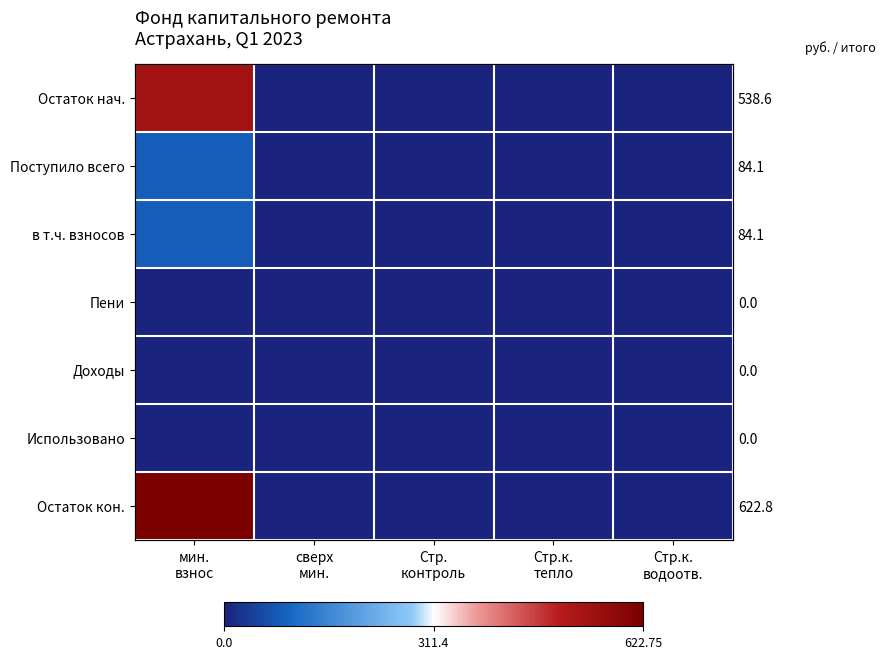

At which category does the chart reach its peak across all series?

мин.
взнос